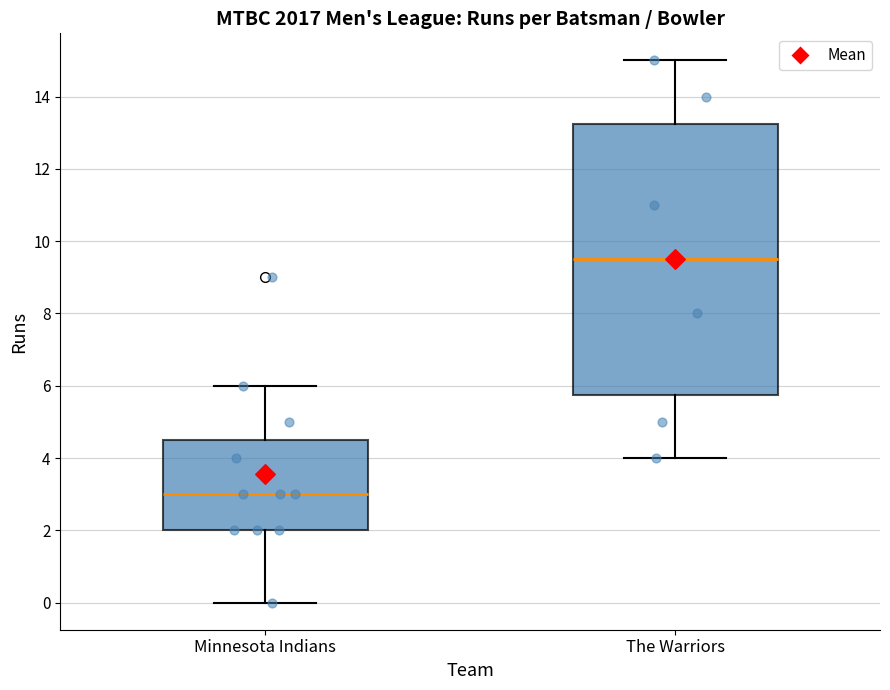

Which box's median line is the highest?

The Warriors